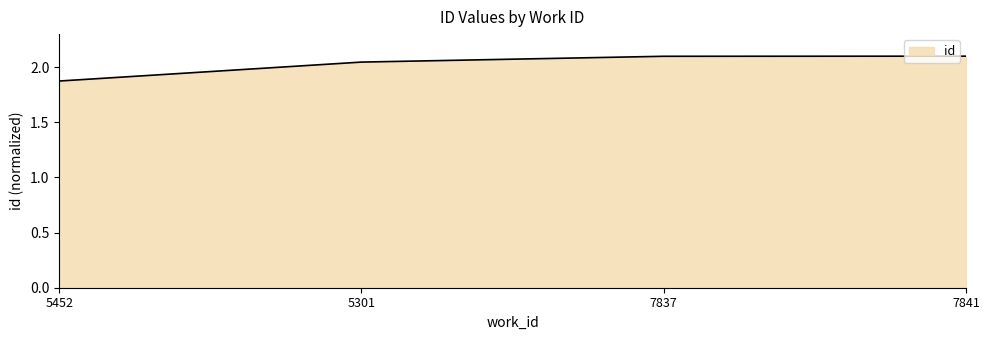

What is the maximum value shown in the chart?

2.1